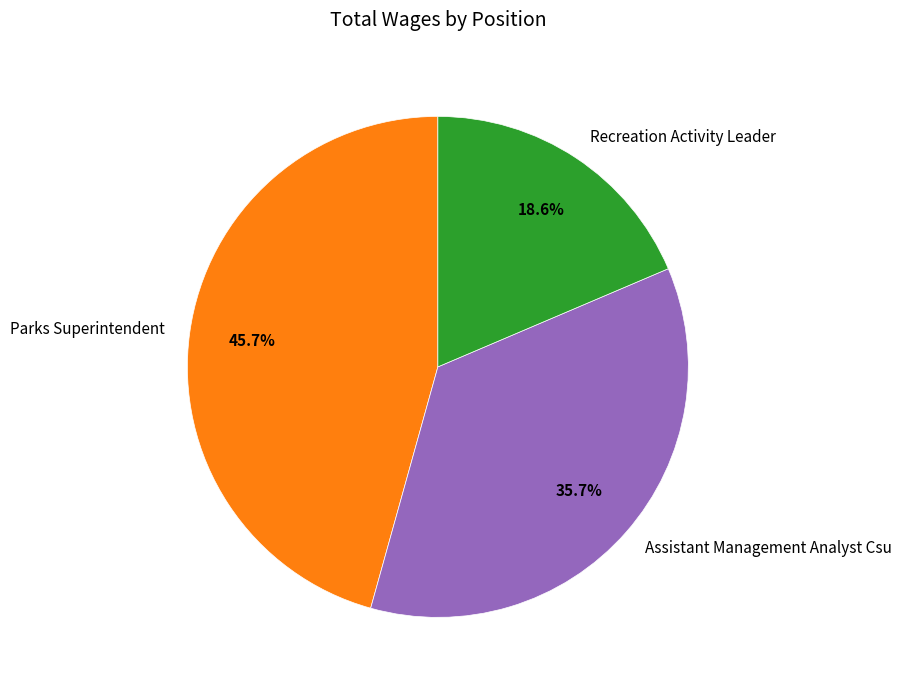

Is there any slice that represents more than half of the pie?

No